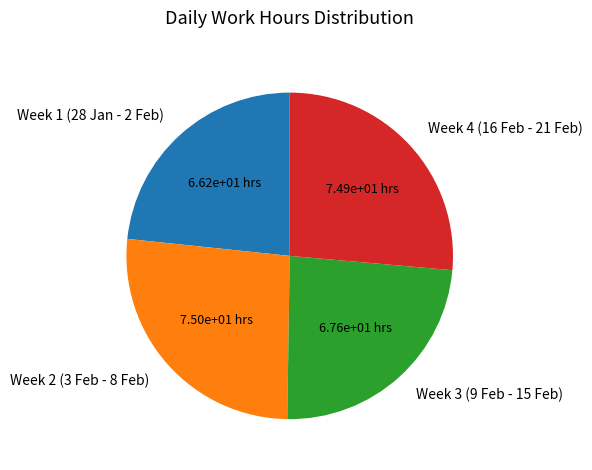

Which has a higher value, Week 3 (9 Feb - 15 Feb) or Week 1 (28 Jan - 2 Feb)?

Week 3 (9 Feb - 15 Feb)